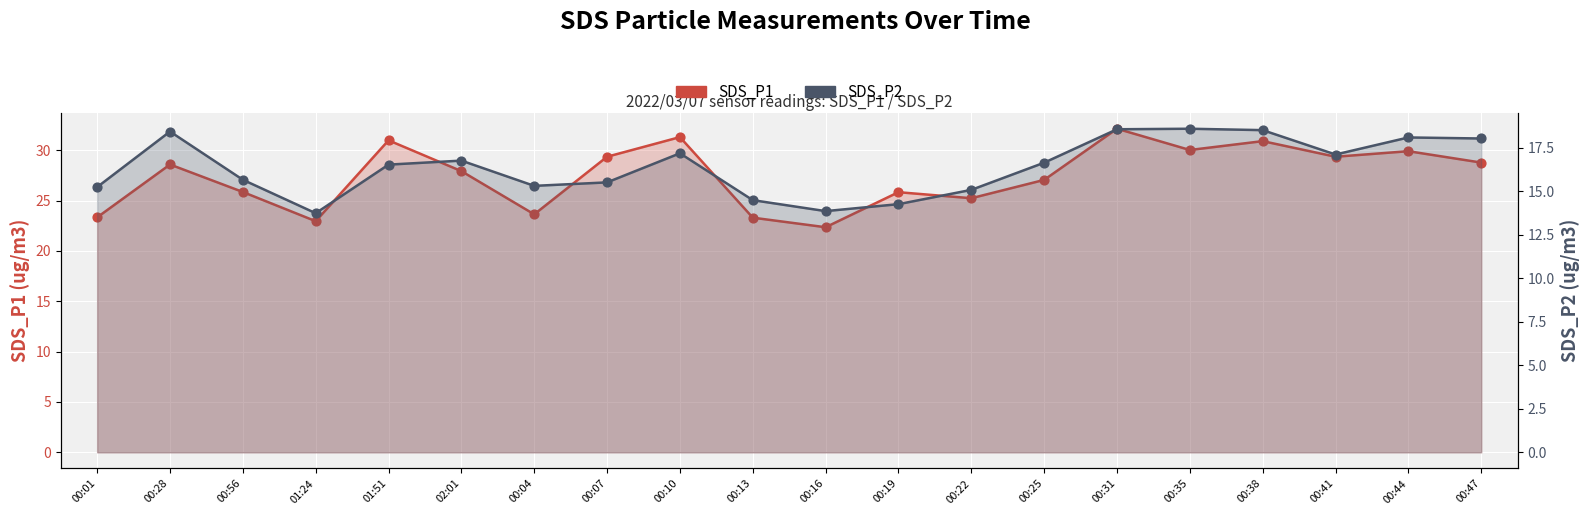

Which series has the widest spread of Y values?

SDS_P1